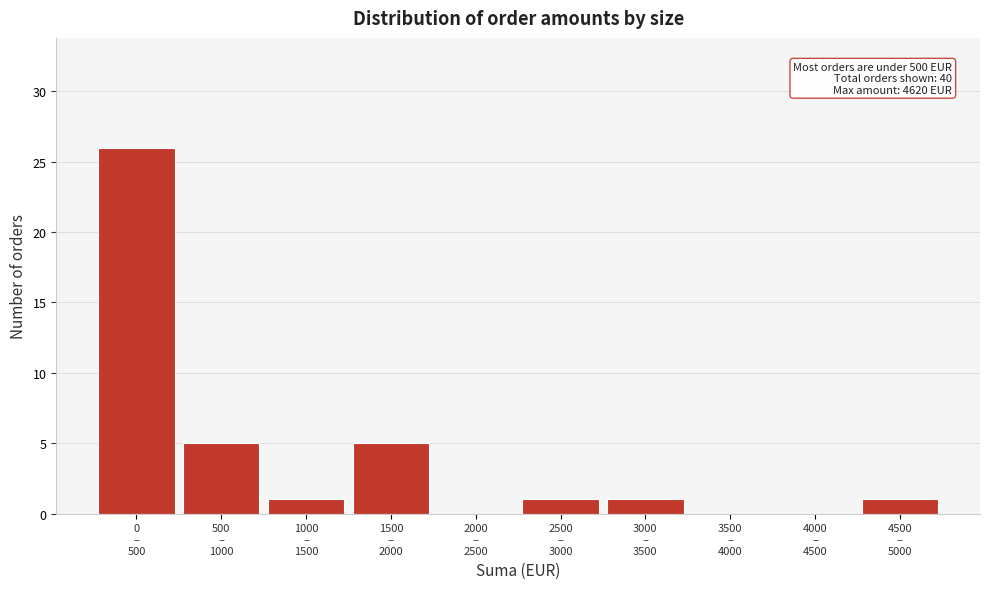

What is the maximum value shown in the chart?

26